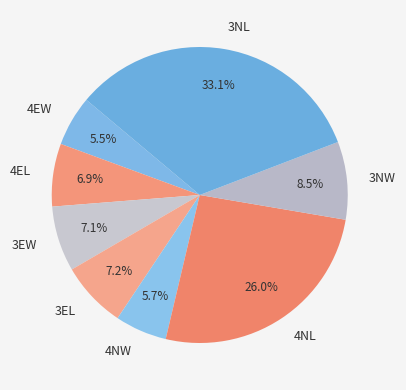

How many segments does this pie chart have?

8